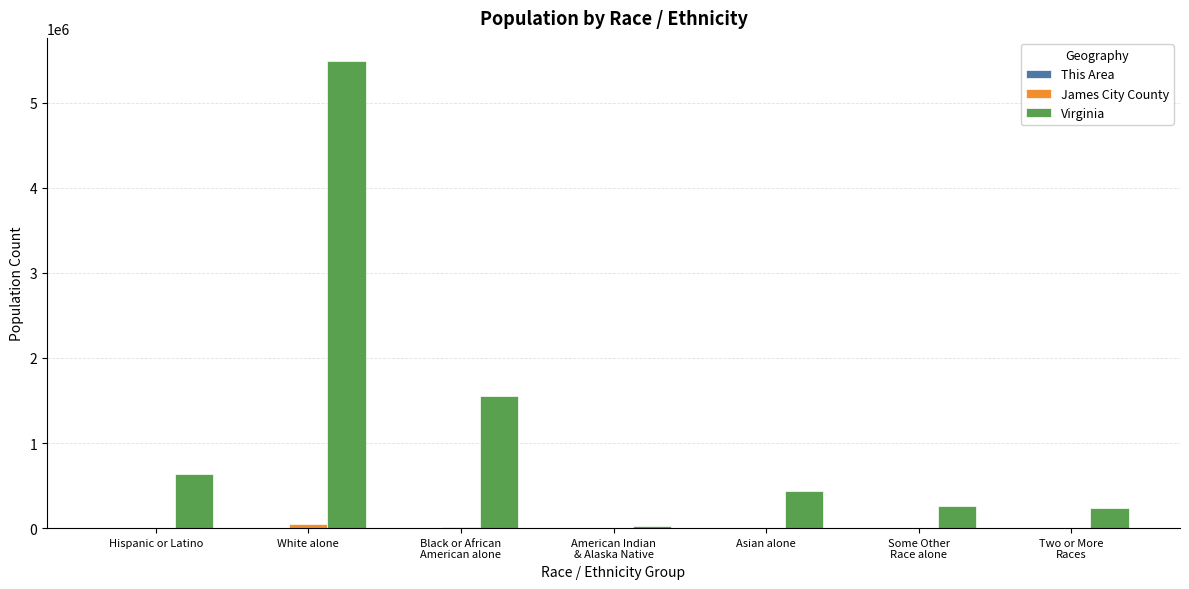

At which category is the sum across all series the highest?

White alone